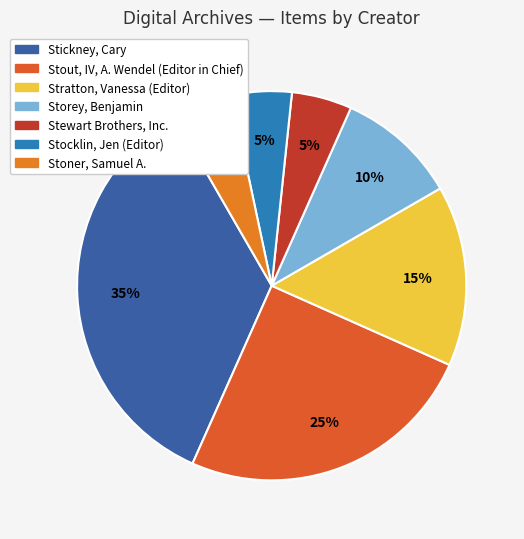

Combined, what portion of the pie is Stoner, Samuel A. and Stratton, Vanessa (Editor)?

20.0%